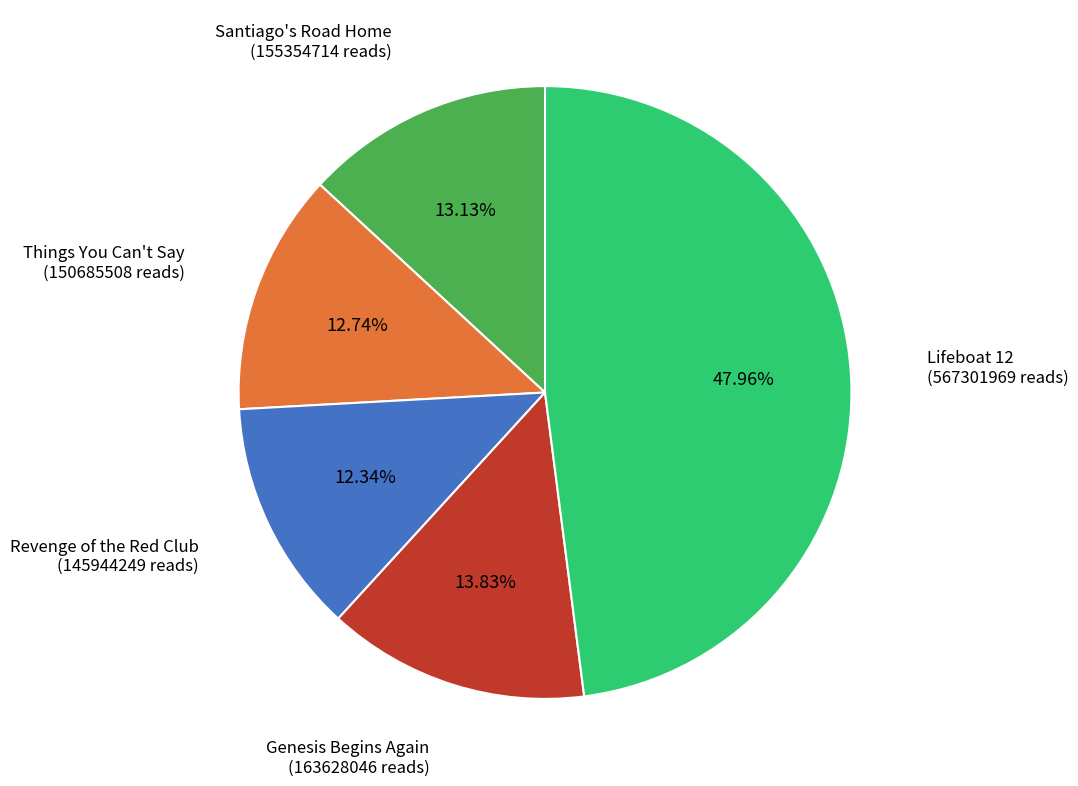

How many segments does this pie chart have?

5